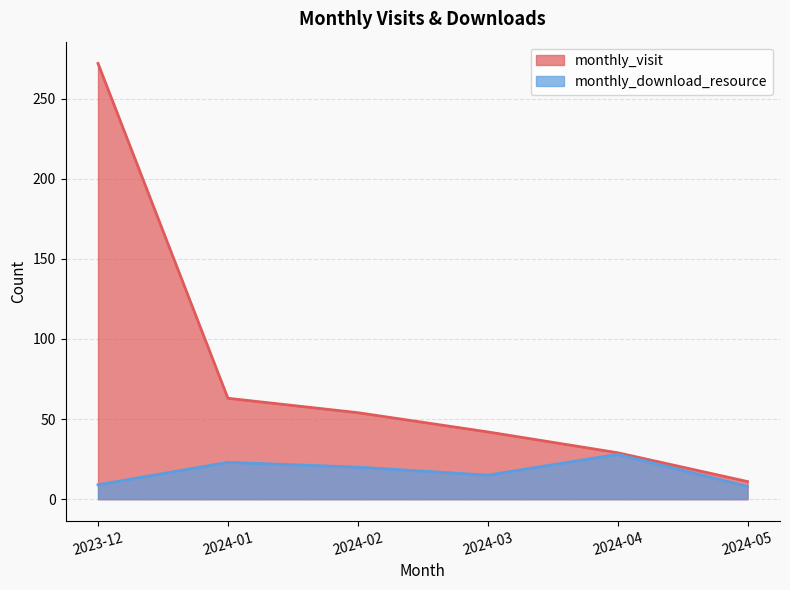

Which series has the largest total across all categories?

monthly_visit